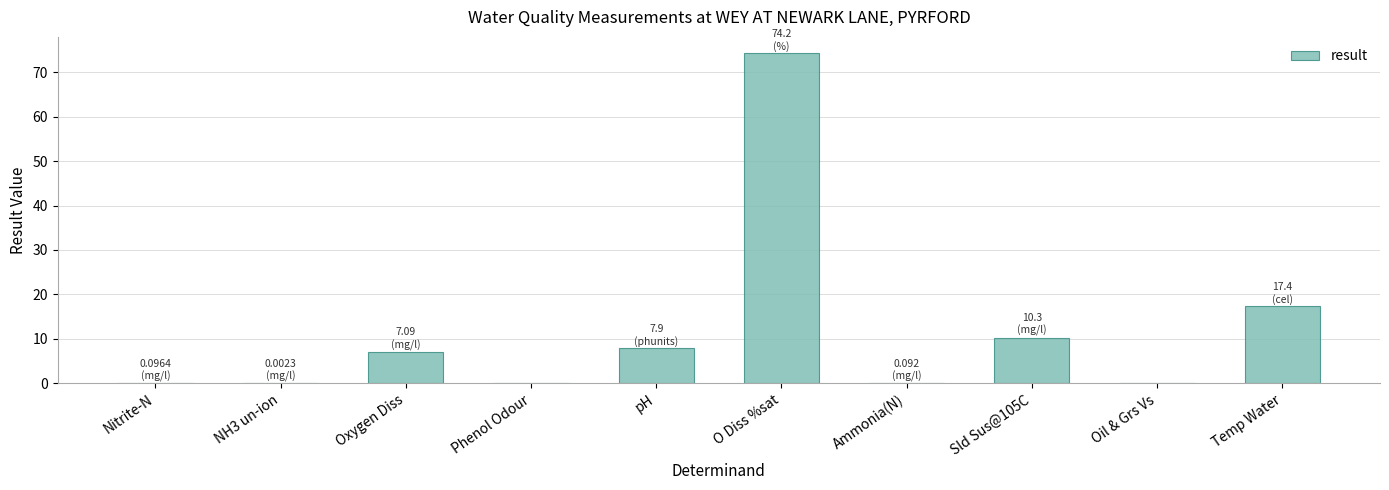

Where is the data nearest to the value 37?

Temp Water